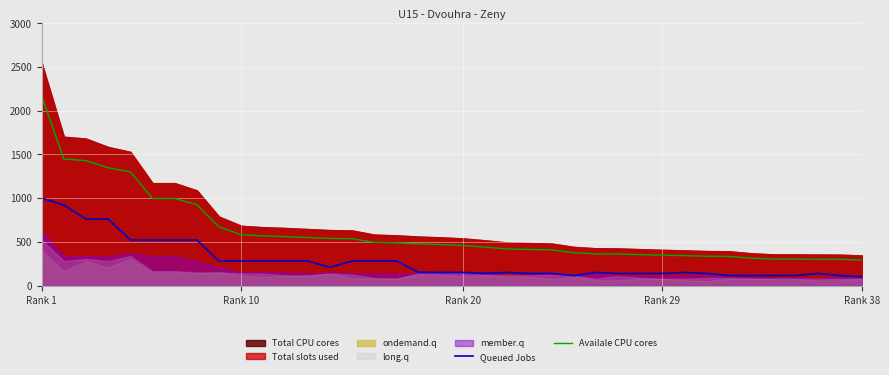

How many interior local valleys does the Queued Jobs series have?

3